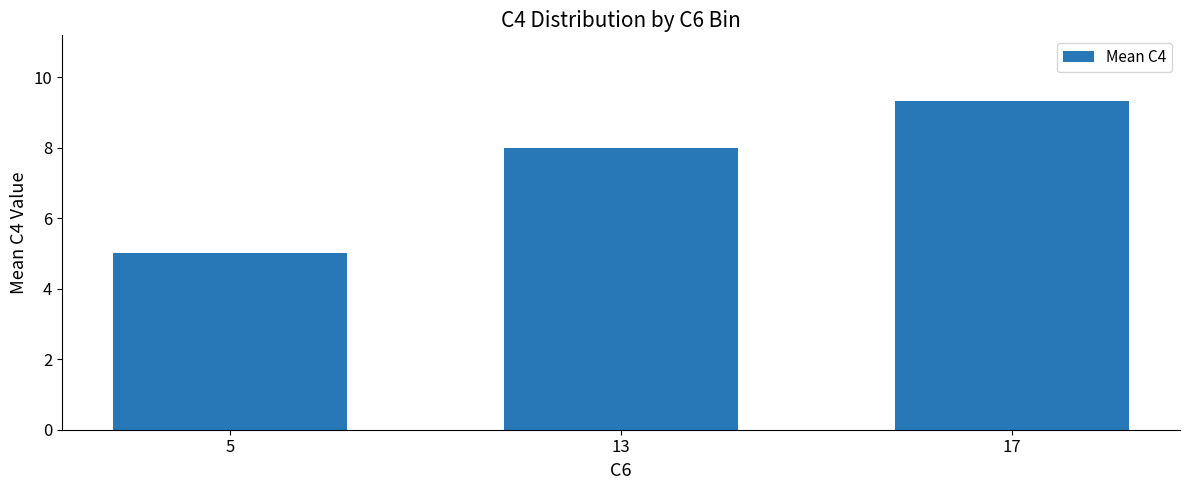

What is the greatest value displayed?

9.3